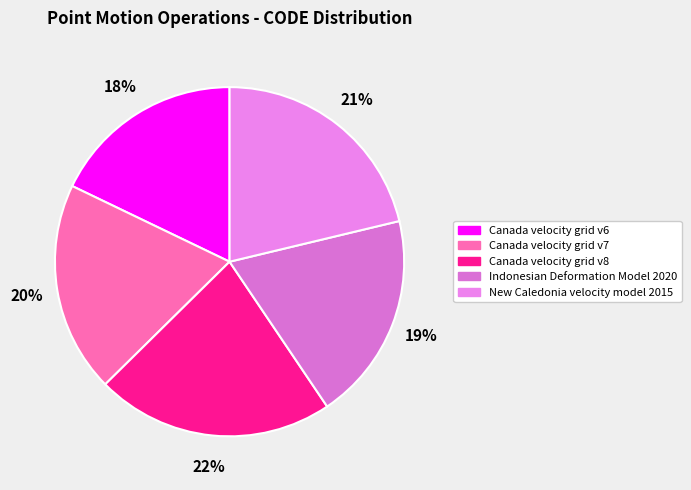

How many slices are in this pie chart?

5